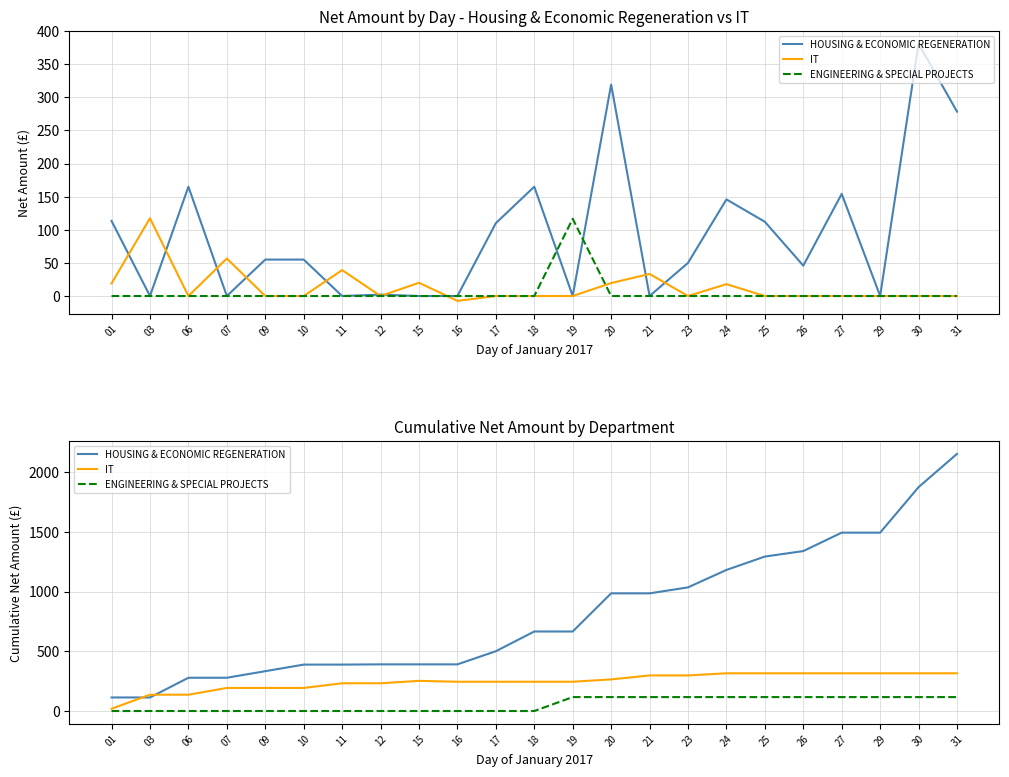

Where do HOUSING & ECONOMIC REGENERATION and IT first cross each other?

01 and 03